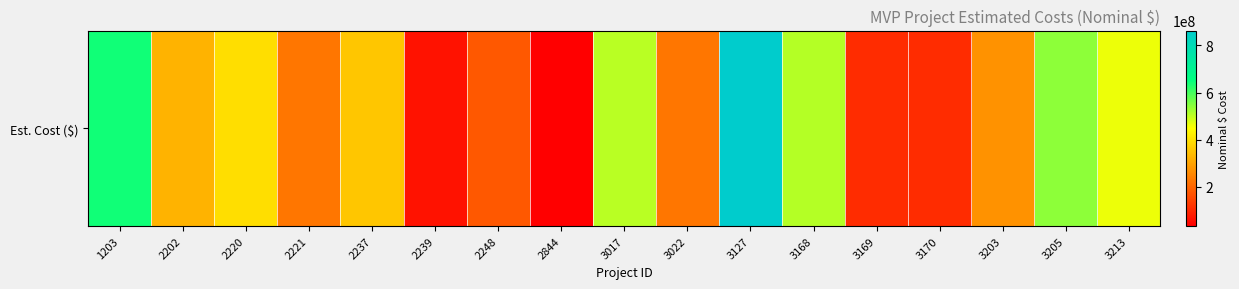

Approximately how many times larger is the value at 3017 compared to 3022?

2.2